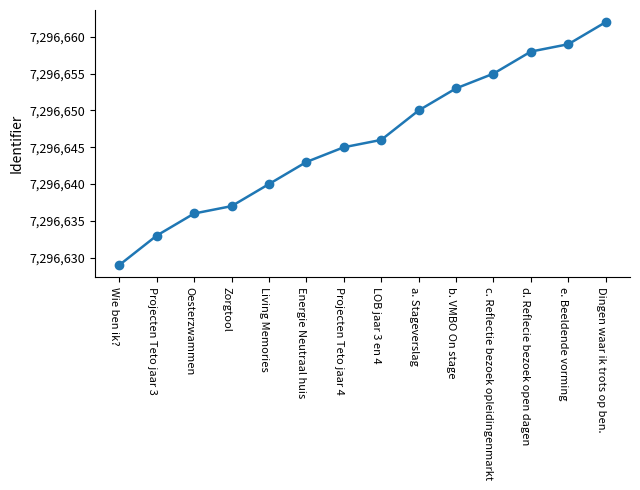

What position from the left is e. Beeldende vorming?

13